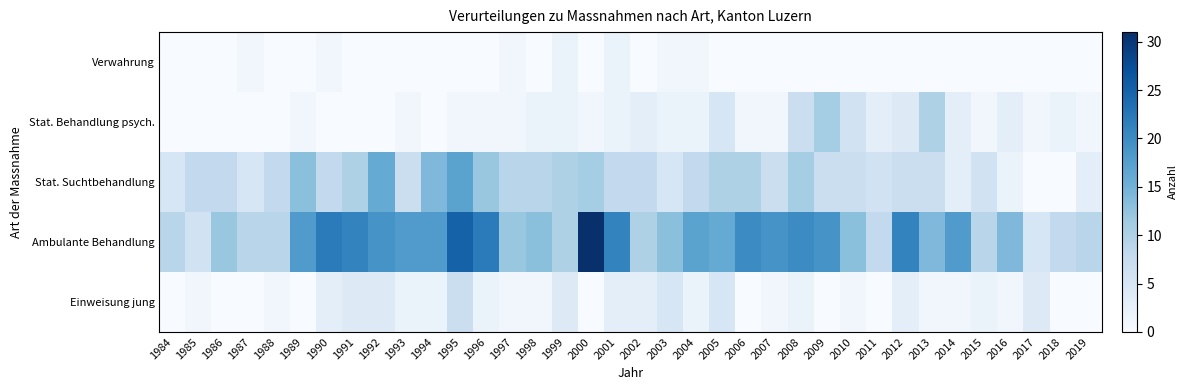

Which category has the highest value across all series?

2000